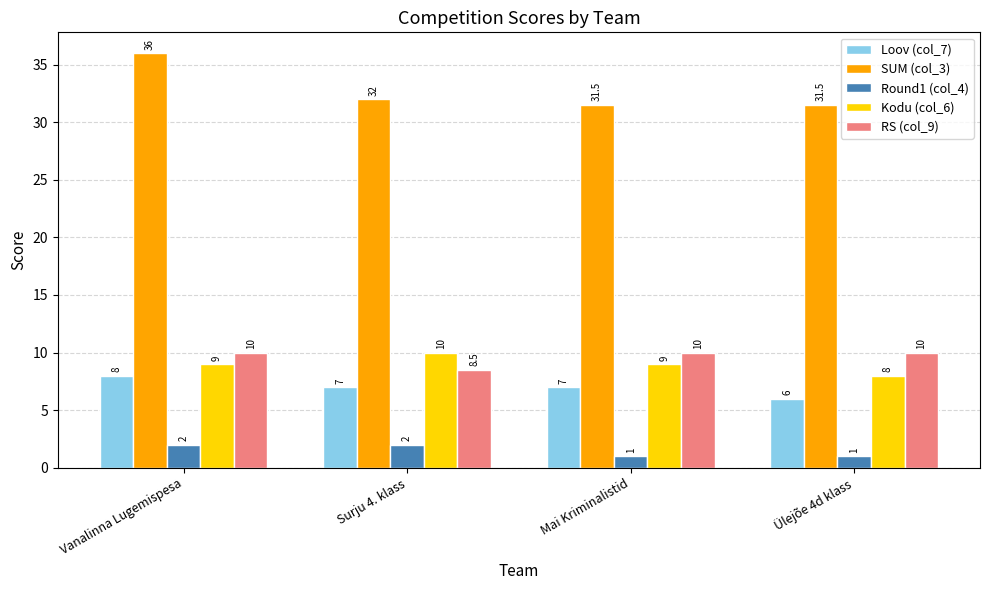

Are the bars horizontal?

No